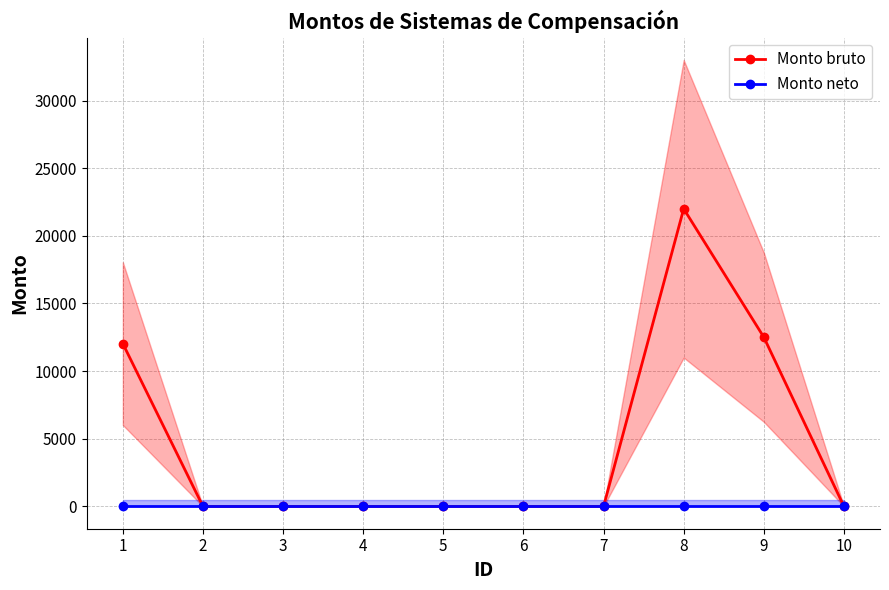

At which category is the sum across all series the highest?

8